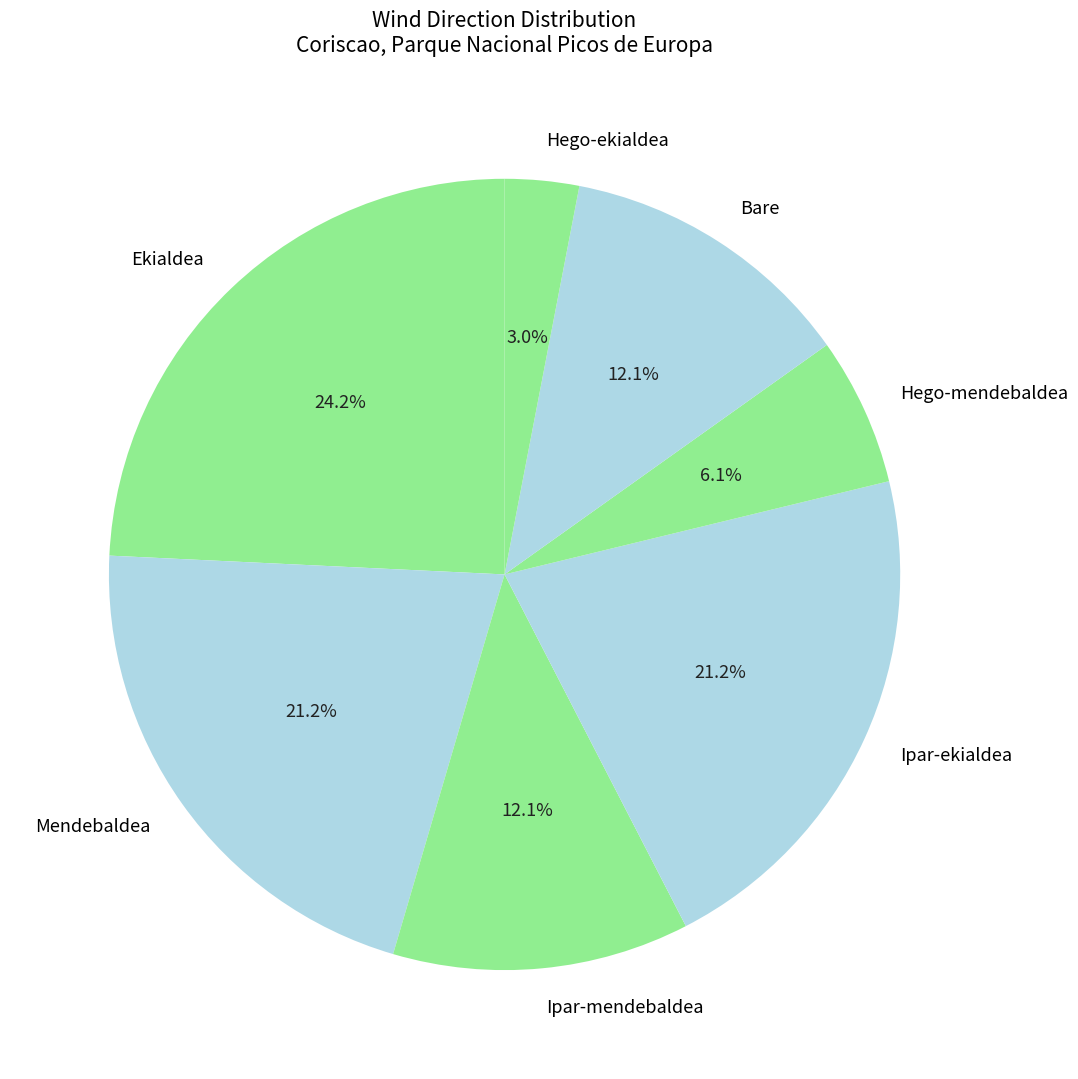

Is the sum of Mendebaldea and Ekialdea greater than half?

No